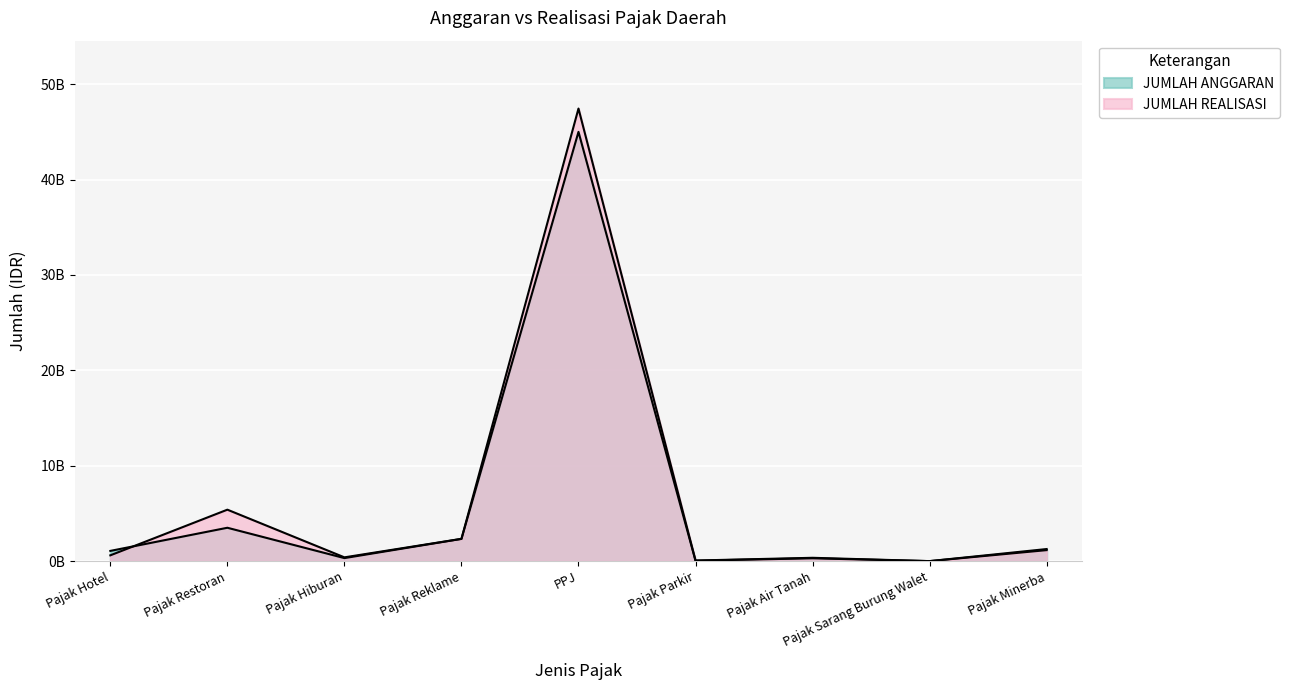

Which category has the lowest value in the JUMLAH ANGGARAN series?

Pajak Sarang Burung Walet